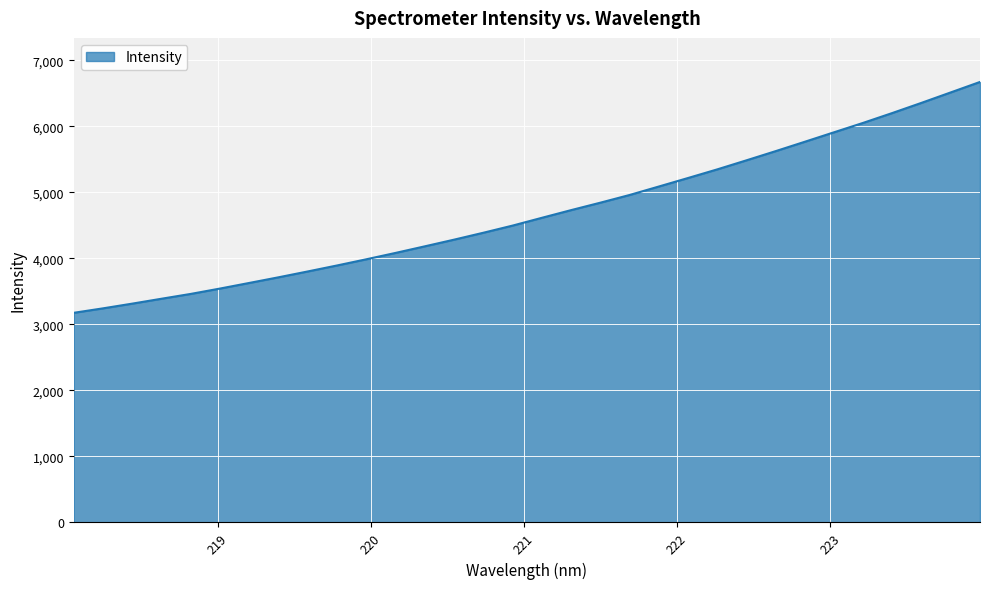

What is the difference between the maximum and minimum values?

3497.0